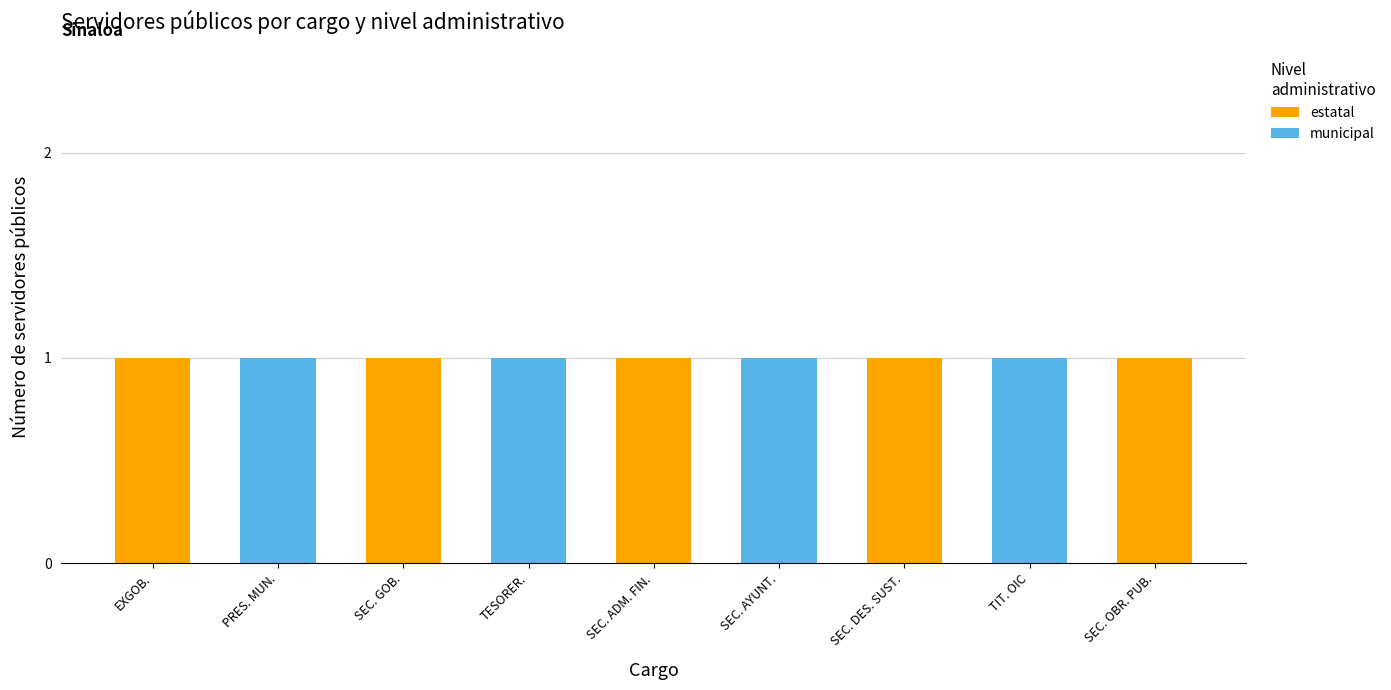

The estatal series shows 1 at TIT. OIC. True or false?

False